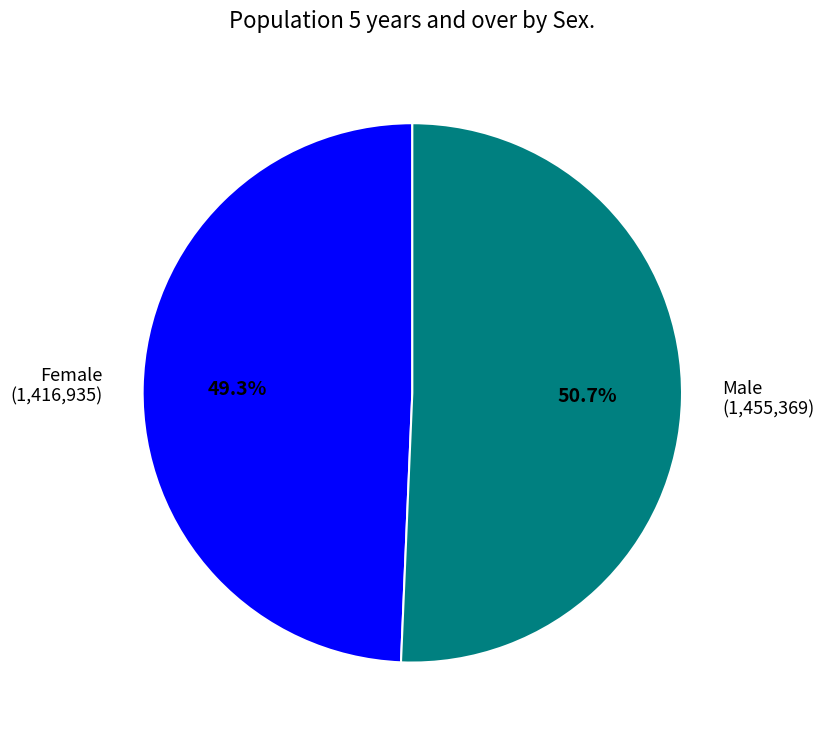

What is the smallest slice in the pie chart?

Female (1,416,935)